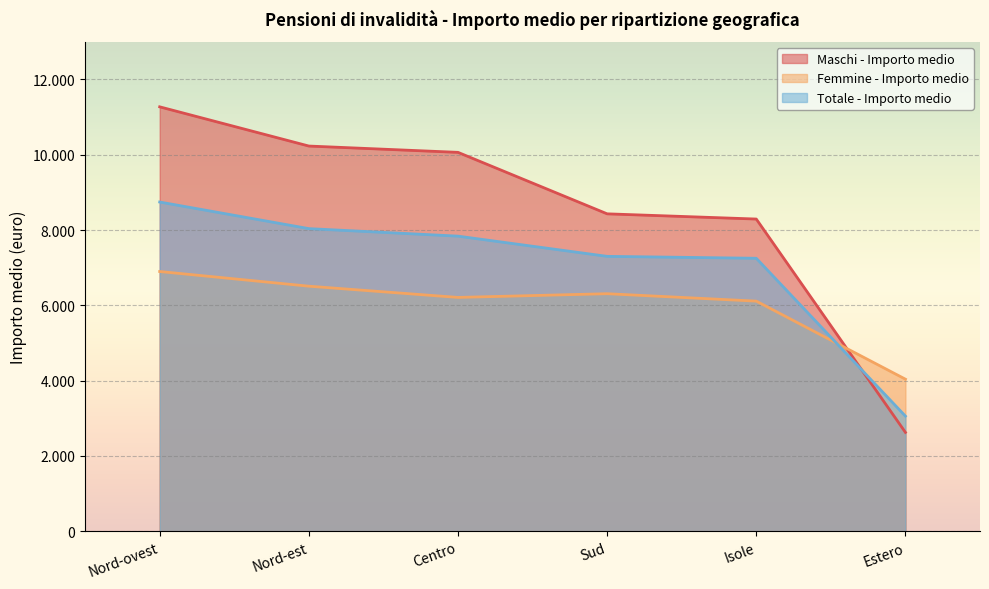

What are all the series names shown in the legend?

Maschi - Importo medio, Femmine - Importo medio, Totale - Importo medio